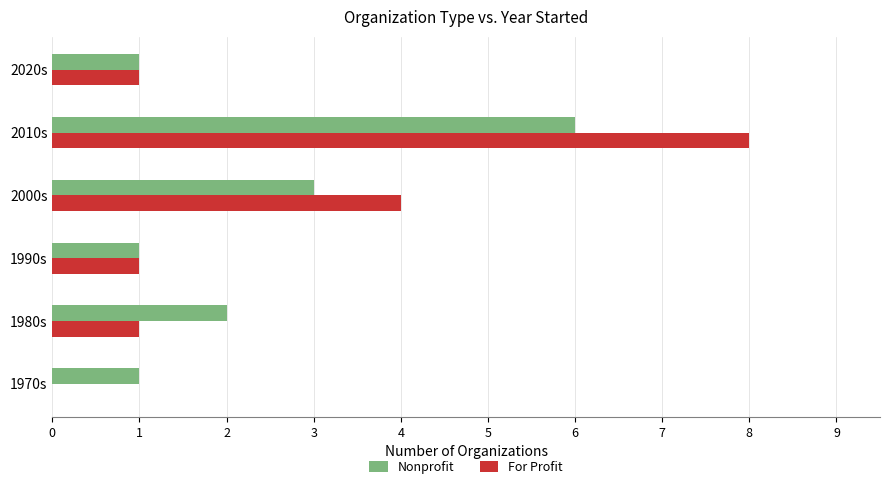

How many Nonprofit values are between 1 and 3?

5